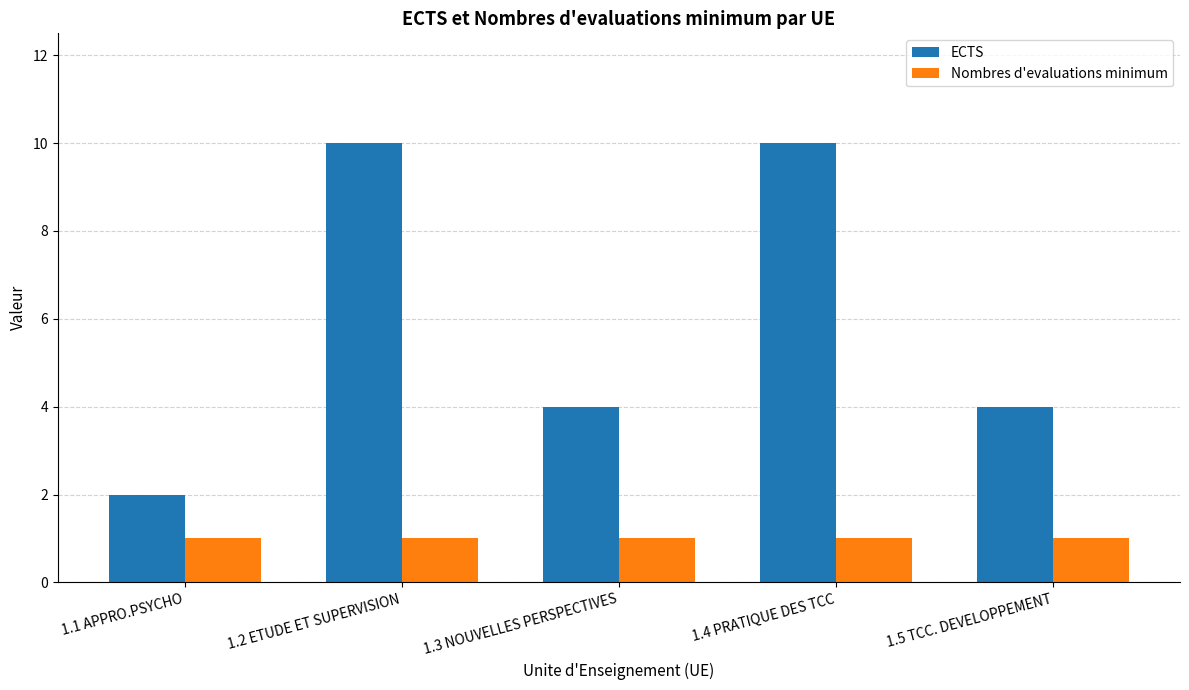

Count the number of data series in this chart.

2